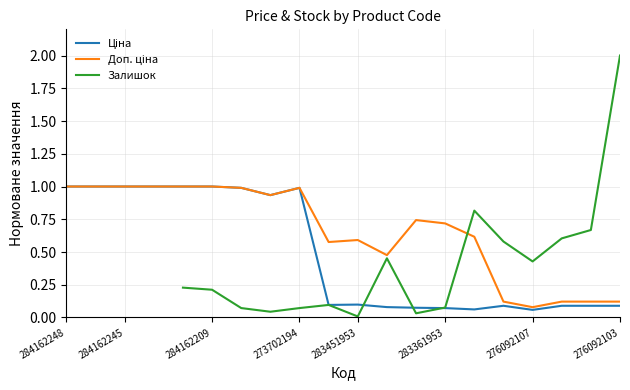

Which has a higher value, 276092107 or 276092103?

276092103